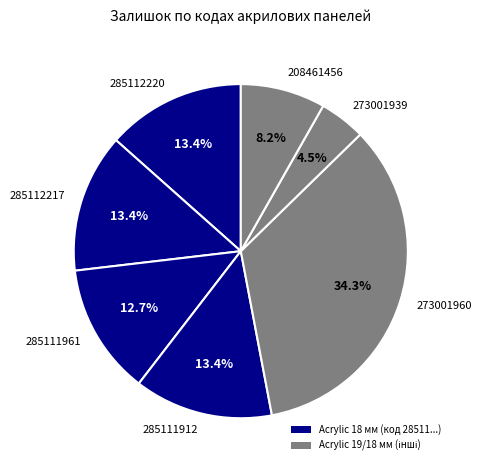

Do 273001939 and 285112220 together represent more than half of the pie?

No